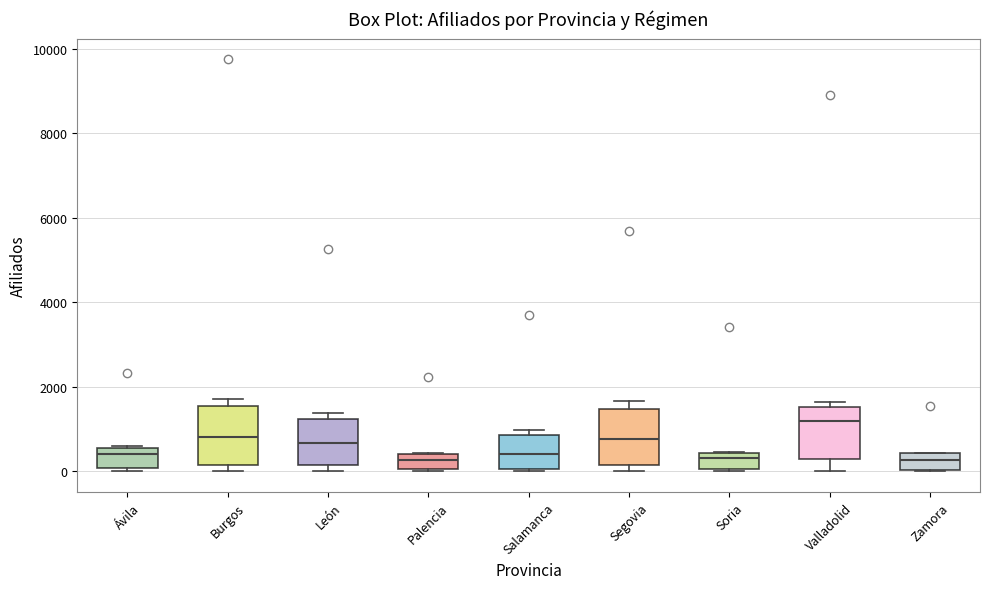

Reading left to right, transcribe this box plot: for each box, give where its median line is, the range the box spans, and where its two whiskers end, as read against the y-axis. The values are not printed on the chart, so give them approximately, as read against the axis.

Ávila: median 400, box 0 to 600, whiskers 0 (just below the box's lower edge) to 600
Burgos: median 800, box 200 to 1600, whiskers 0 to 1800
León: median 600, box 200 to 1200, whiskers 0 to 1400
Palencia: median 200, box 0 to 400, whiskers 0 (just below the box's lower edge) to 400
Salamanca: median 400, box 0 to 800, whiskers 0 to 1000
Segovia: median 800, box 200 to 1400, whiskers 0 to 1600
Soria: median 400 (just below the box's upper edge), box 0 to 400, whiskers 0 (just below the box's lower edge) to 400
Valladolid: median 1200, box 200 to 1600, whiskers 0 to 1600 (just above the box's upper edge)
Zamora: median 200, box 0 to 400, whiskers 0 to 400